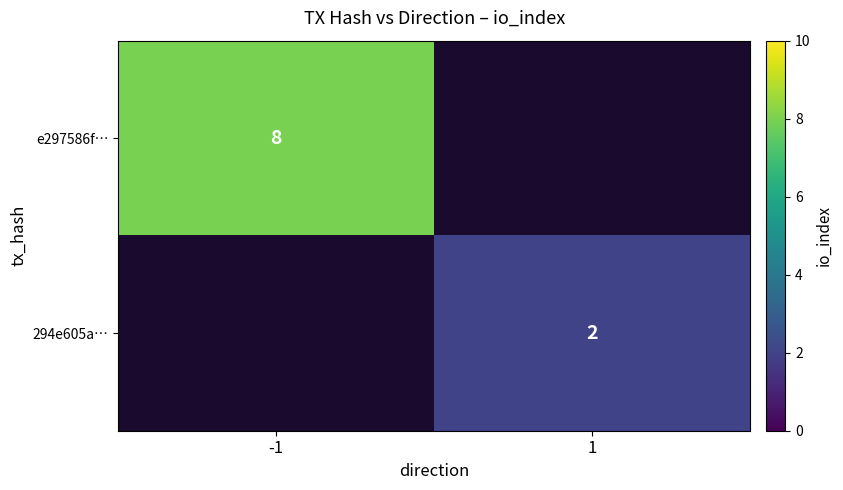

Is it true that e297586f… equals 13.7 at -1?

False